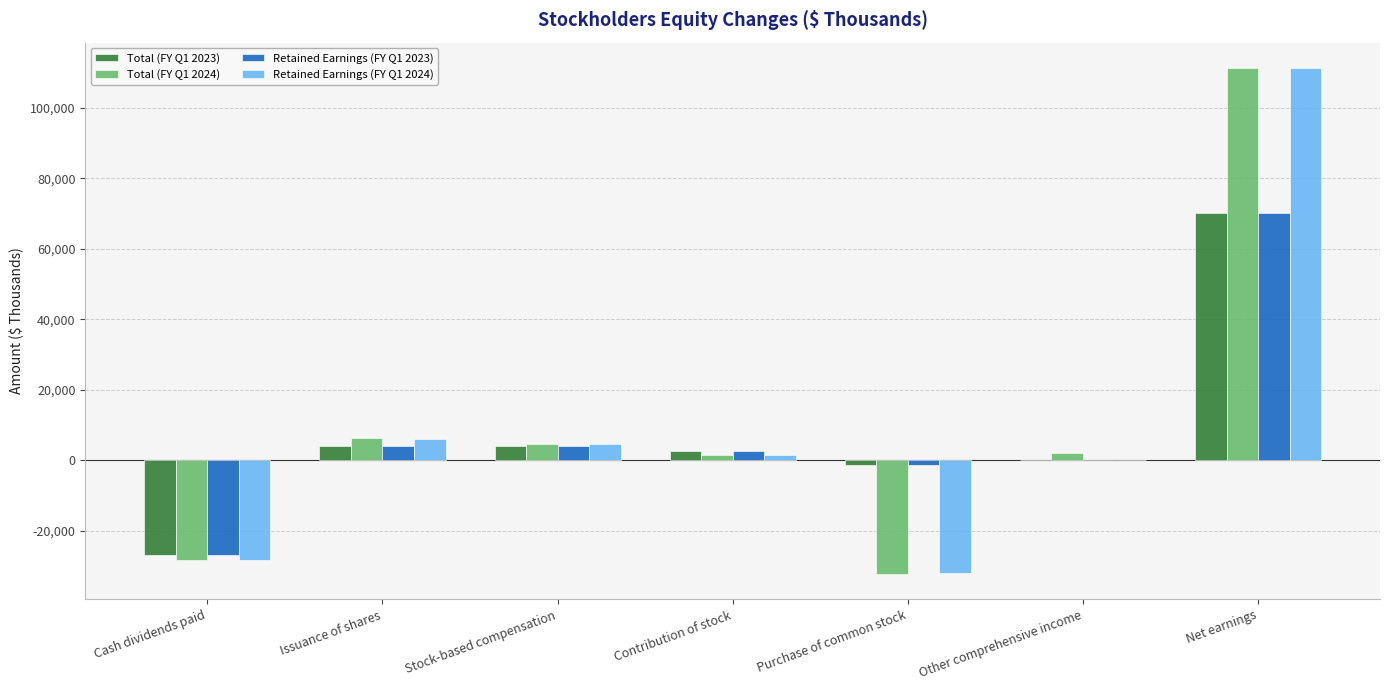

What is the average value of the Total (FY Q1 2024) series?

9271